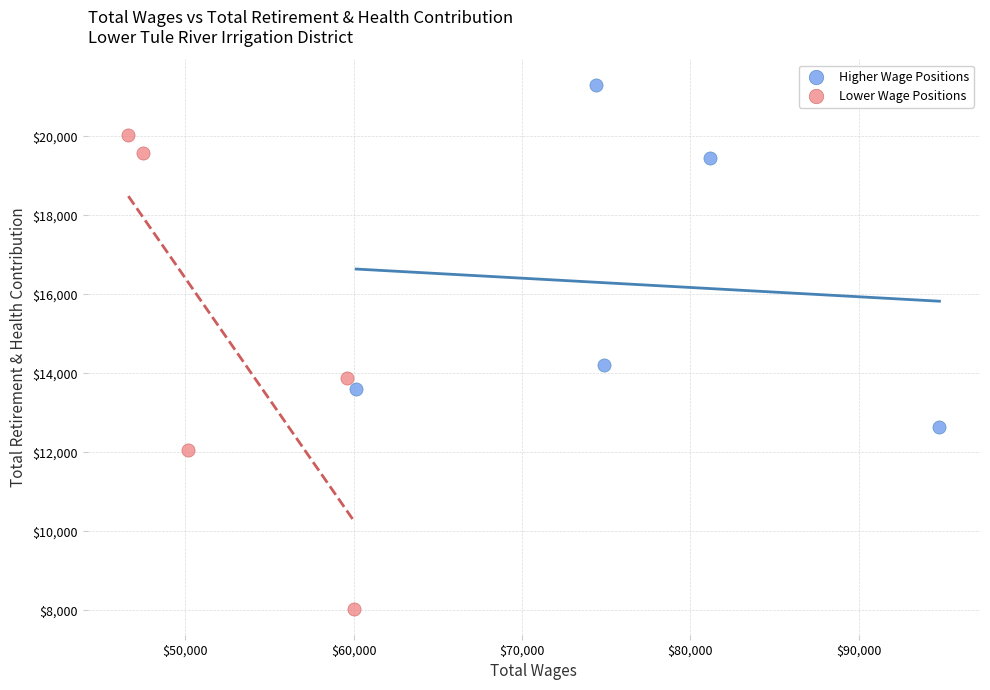

Which series reaches the minimum Y coordinate?

Lower Wage Positions